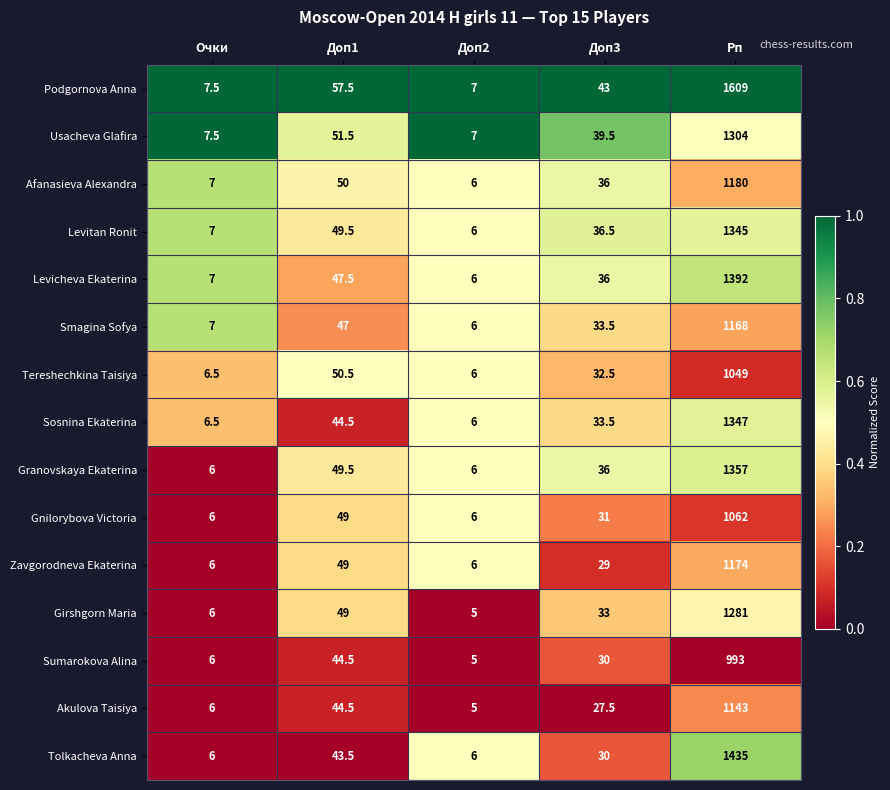

What is the difference between the highest and lowest values at Очки?

1.5